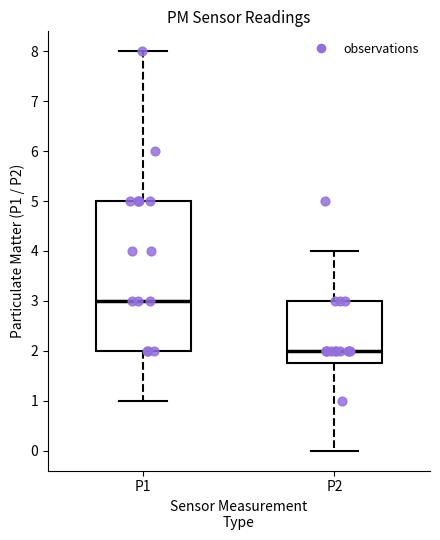

Which box has the lowest median line?

P2